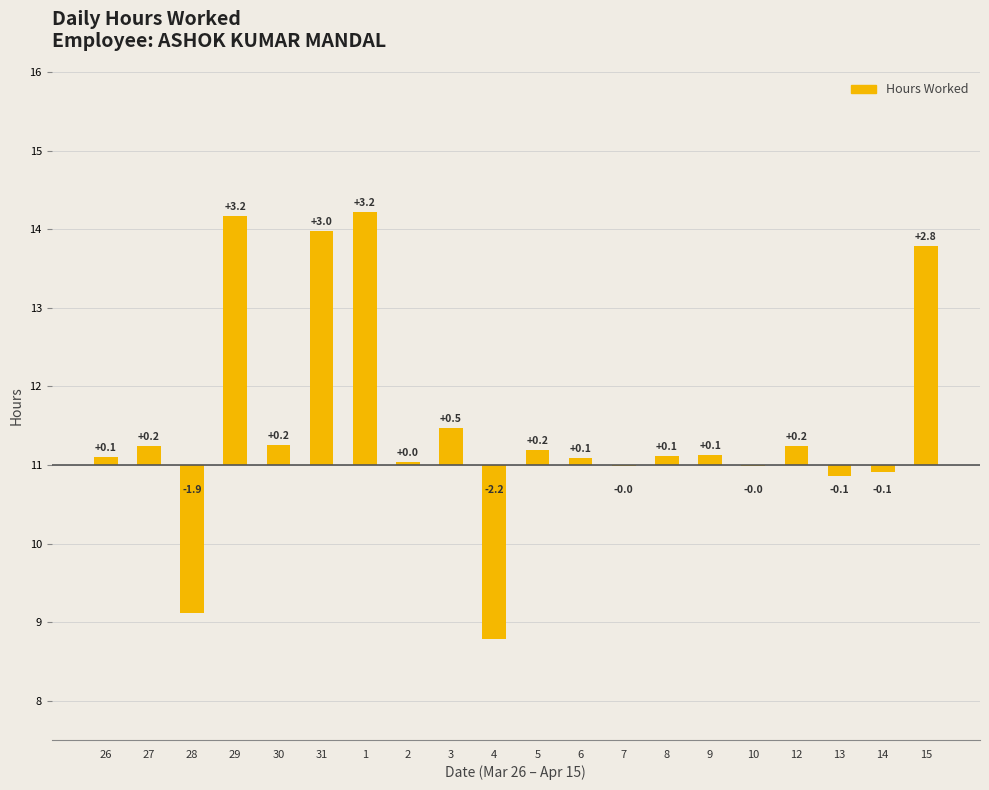

List the labels in order of value, largest first.

1, 29, 31, 15, 3, 30, 27, 12, 5, 9, 8, 26, 6, 2, 10, 7, 14, 13, 28, 4